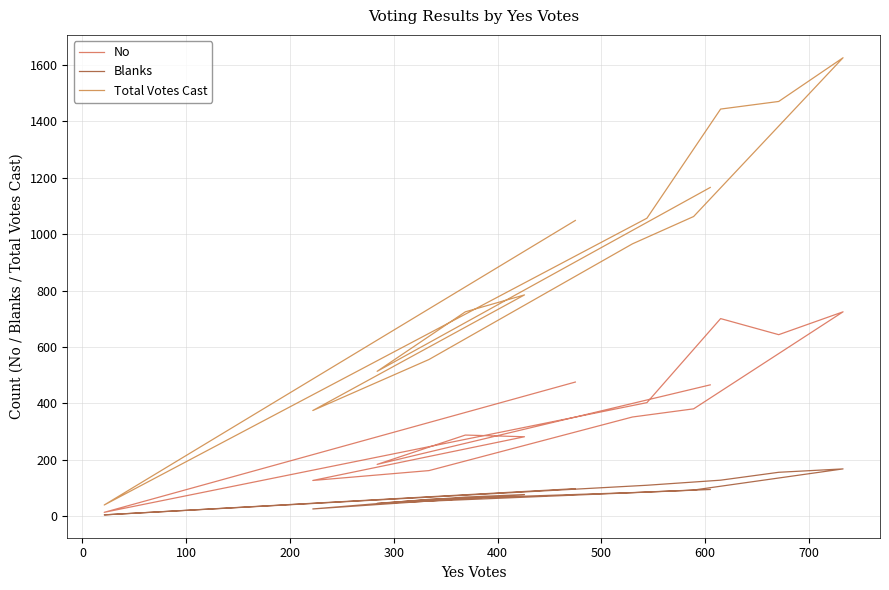

The Blanks series shows 150 at 500. True or false?

False